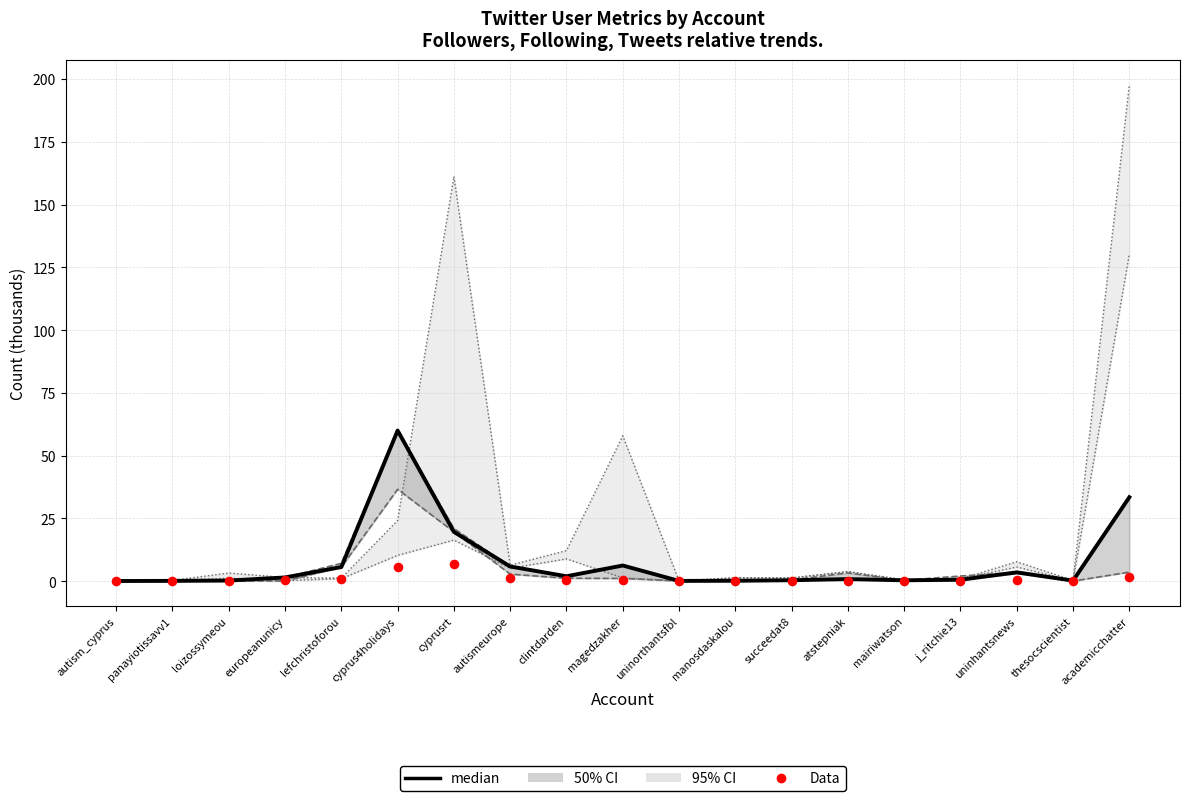

Which series has the largest total across all categories?

median